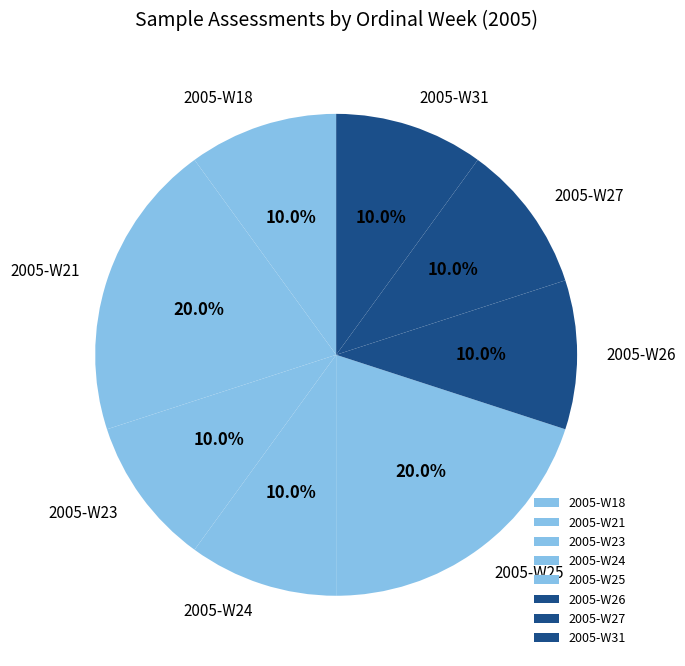

The 2005-W27 slice represents 5% of the pie. True or false?

False